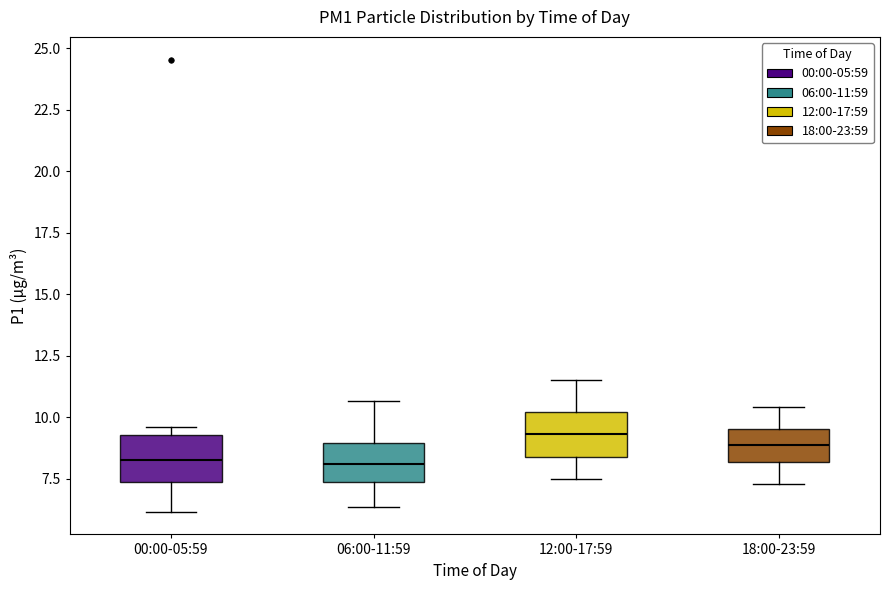

Reading left to right, read every box against the y-axis: the position of its median line, the range the box covers, and the ends of its whiskers. The values are not printed on the chart, so give them approximately, as read against the axis.

00:00-05:59: median 8.5, box 7.5 to 9.5, whiskers 6.0 to 9.5 (just above the box's upper edge)
06:00-11:59: median 8.0, box 7.5 to 9.0, whiskers 6.5 to 10.5
12:00-17:59: median 9.5, box 8.5 to 10.0, whiskers 7.5 to 11.5
18:00-23:59: median 9.0, box 8.0 to 9.5, whiskers 7.5 to 10.5